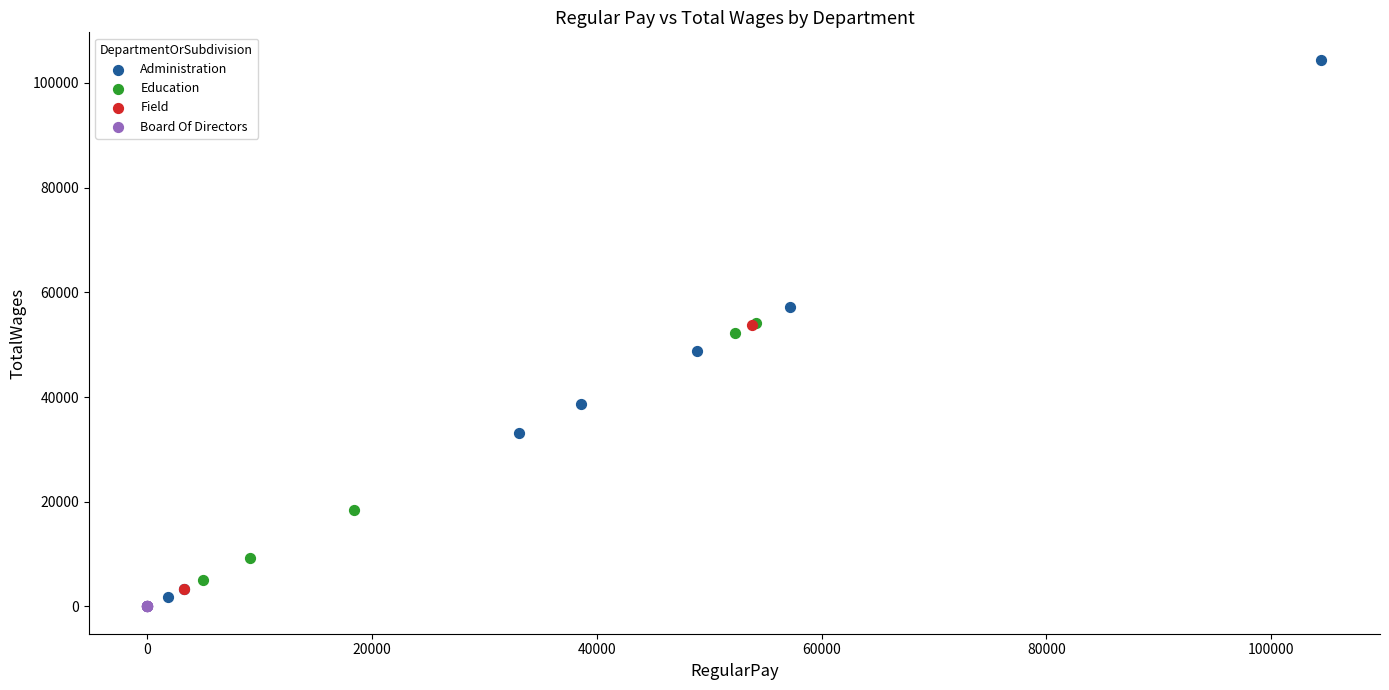

Which series contains the highest Y value?

Administration